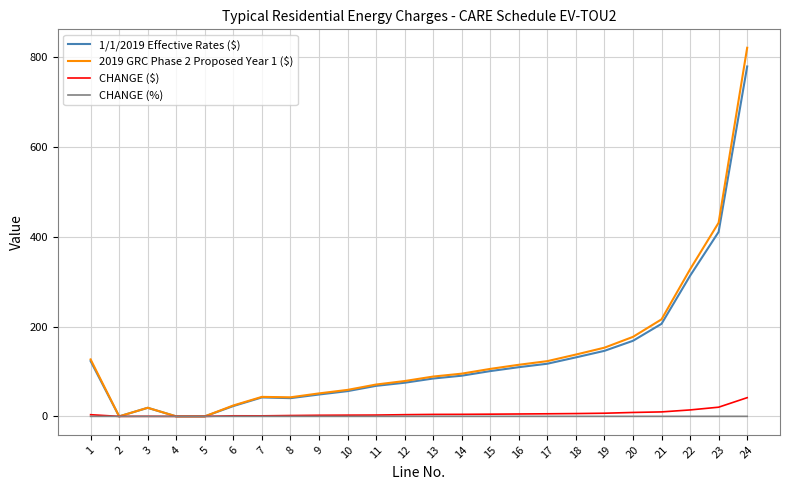

Is the value of 2019 GRC Phase 2 Proposed Year 1 ($) at 19 greater than the value of CHANGE (%) at 5?

Yes